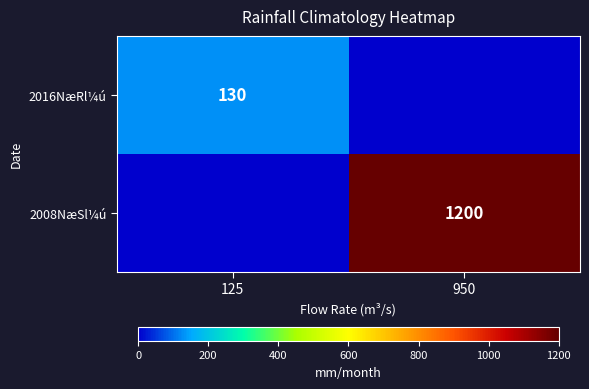

Is the value of 2008NæSl¼ú at 950 greater than the value of 2016NæRl¼ú at 125?

Yes